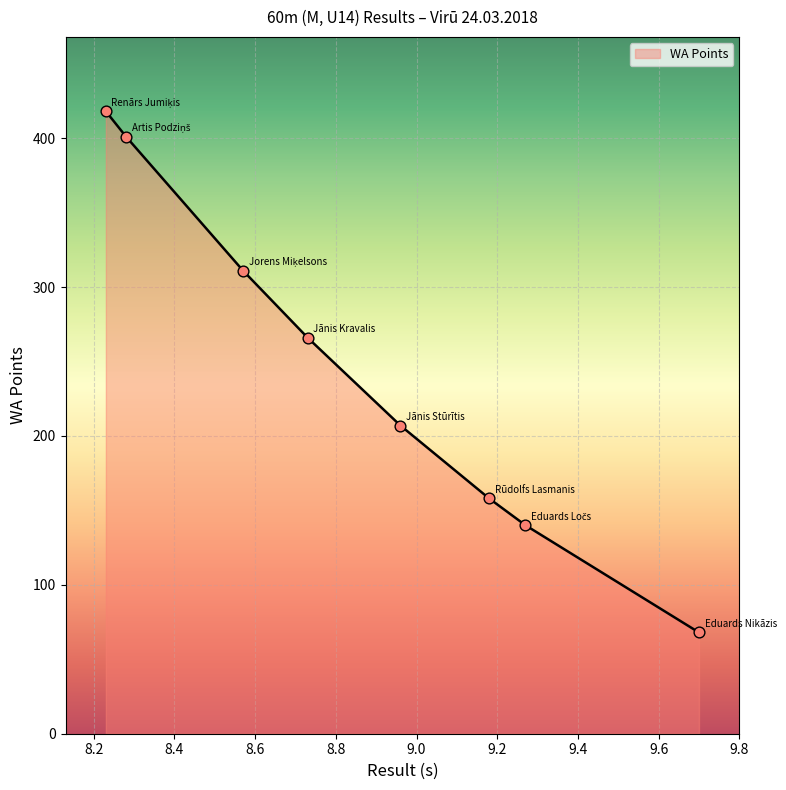

What is the difference between the maximum and minimum values?

350